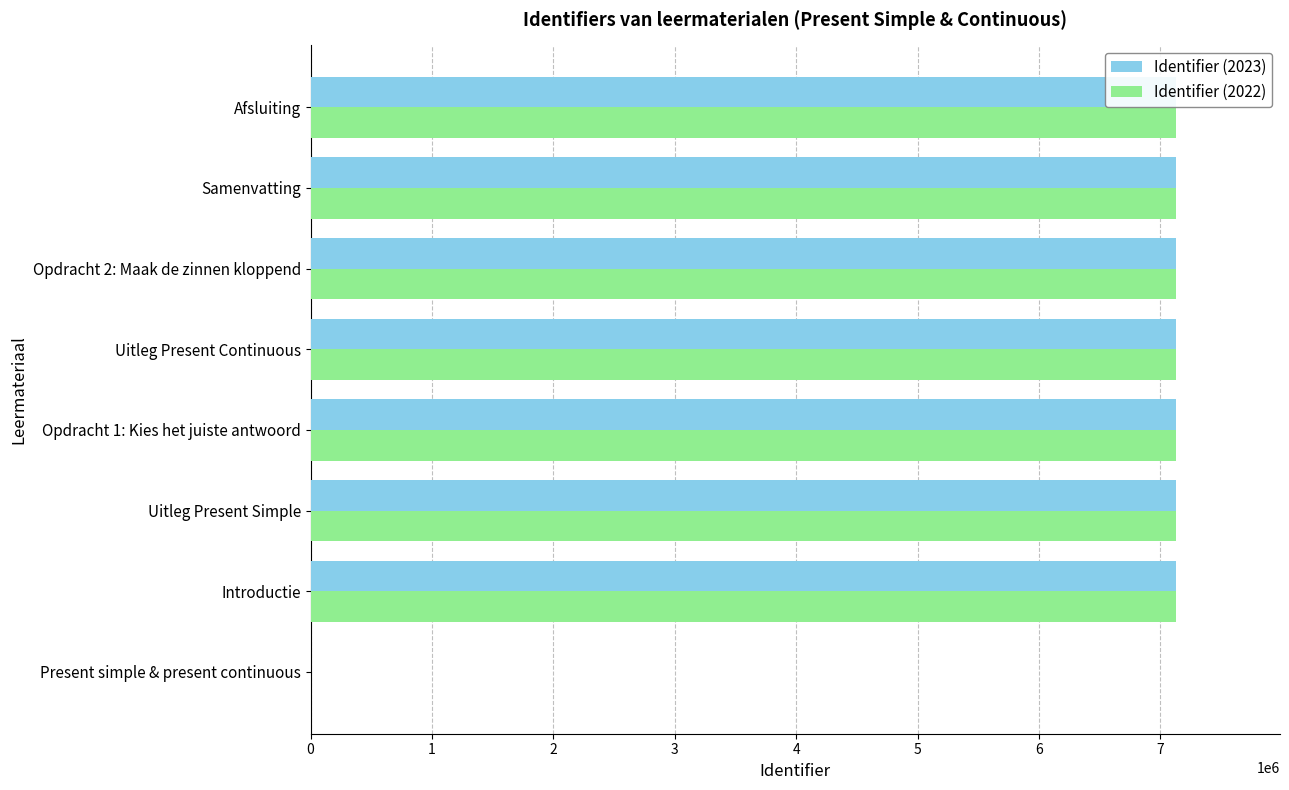

True or false: Identifier (2023) has a value of 7130383 at Opdracht 2: Maak de zinnen kloppend.

True